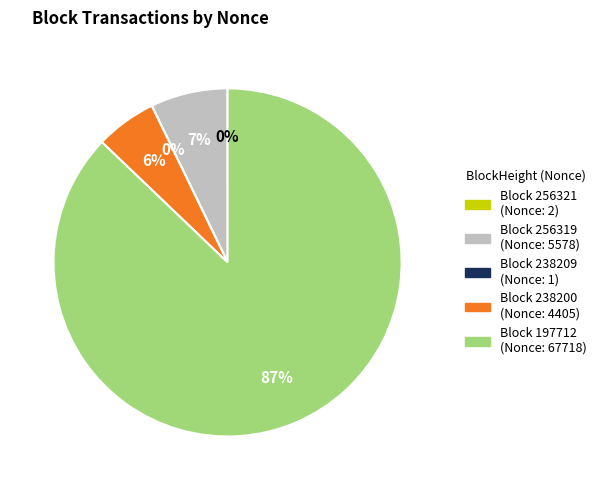

Does any single category account for the majority?

Yes